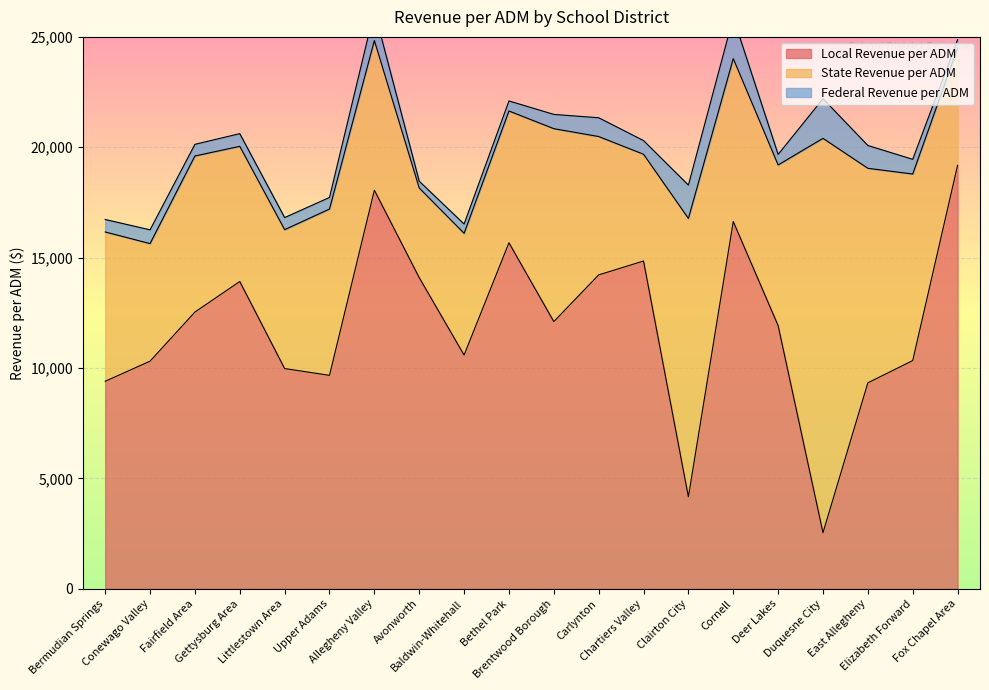

What is the value of the Federal Revenue per ADM point at the 14th from the left?

1508.7